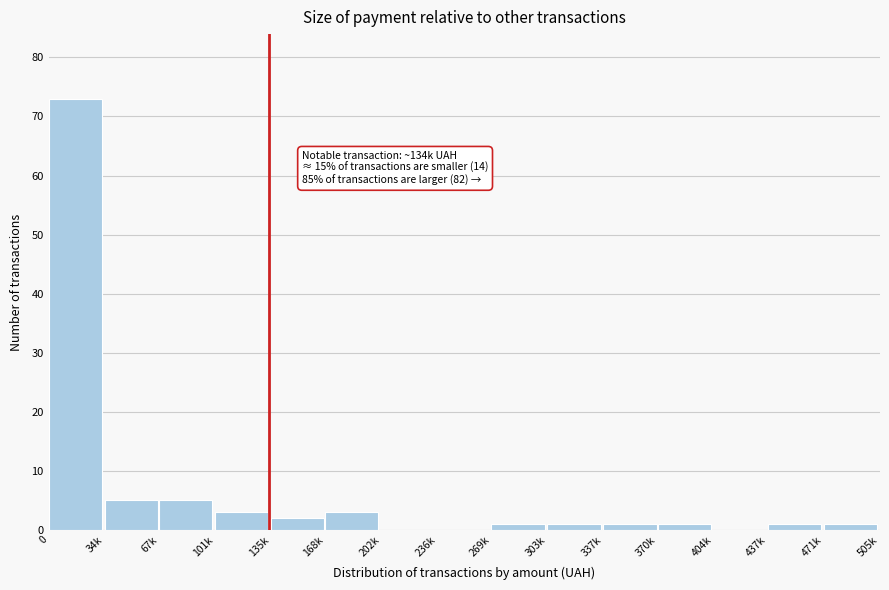

Reading left to right, what are all the values shown in this chart?

0=73	34k=5	67k=5	101k=3	135k=2	168k=3	202k=0	236k=0	269k=1	303k=1	337k=1	370k=1	404k=0	437k=1	471k=1